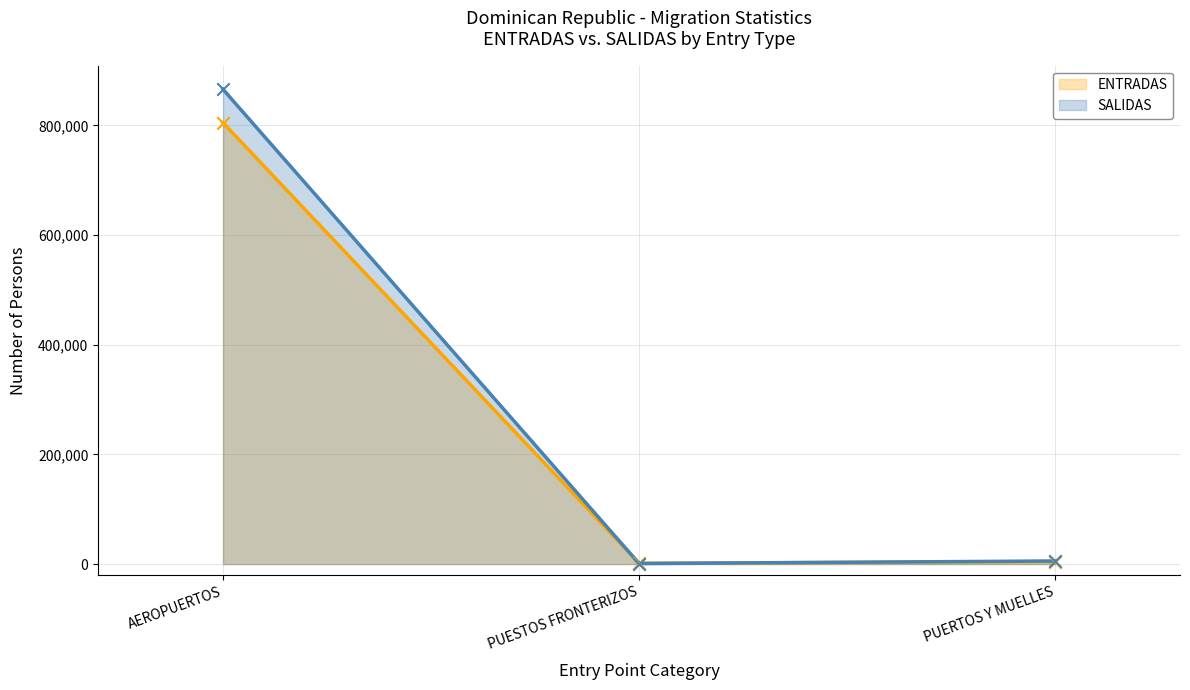

Which series has the largest total across all categories?

SALIDAS